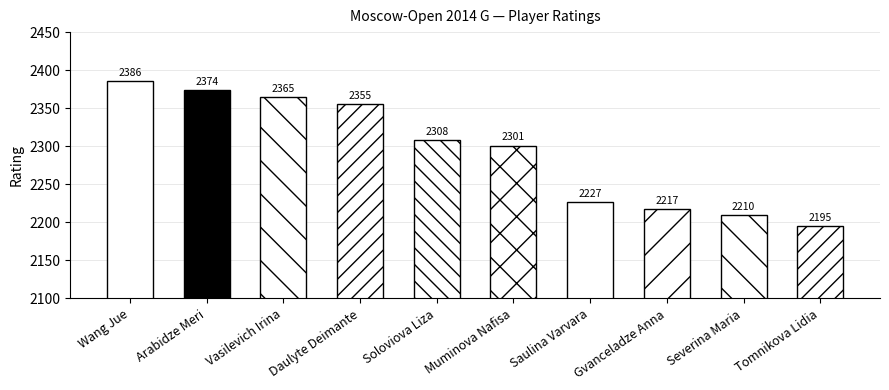

How many bars are there in total?

10